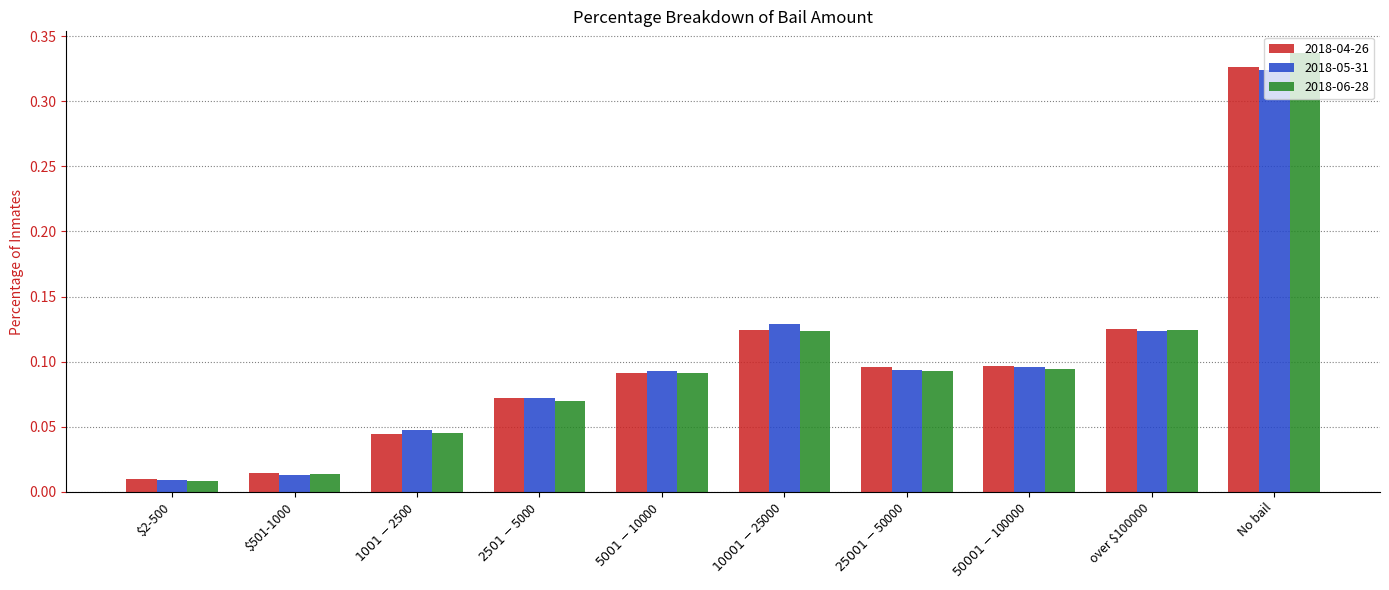

What is the sum of all 2018-05-31 values?

1.0